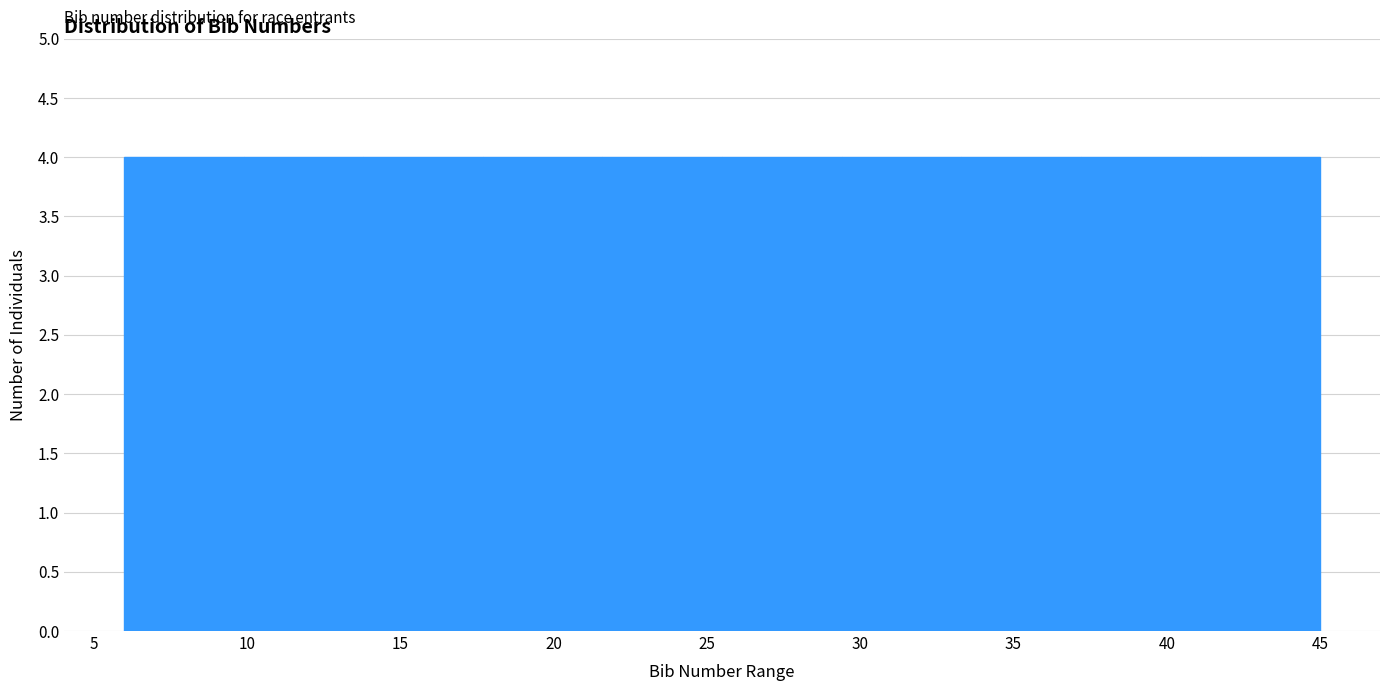

Reading left to right, transcribe this chart: for each bar, give the range it covers on the x-axis and its height. Neither the bar edges nor the heights are printed on the chart, so give them approximately, as read against the axes.

6.0 to 9.9: 4
9.9 to 13.8: 4
13.8 to 17.7: 4
17.7 to 21.6: 4
21.6 to 25.5: 4
25.5 to 29.4: 4
29.4 to 33.3: 4
33.3 to 37.2: 4
37.2 to 41.1: 4
41.1 to 45.0: 4